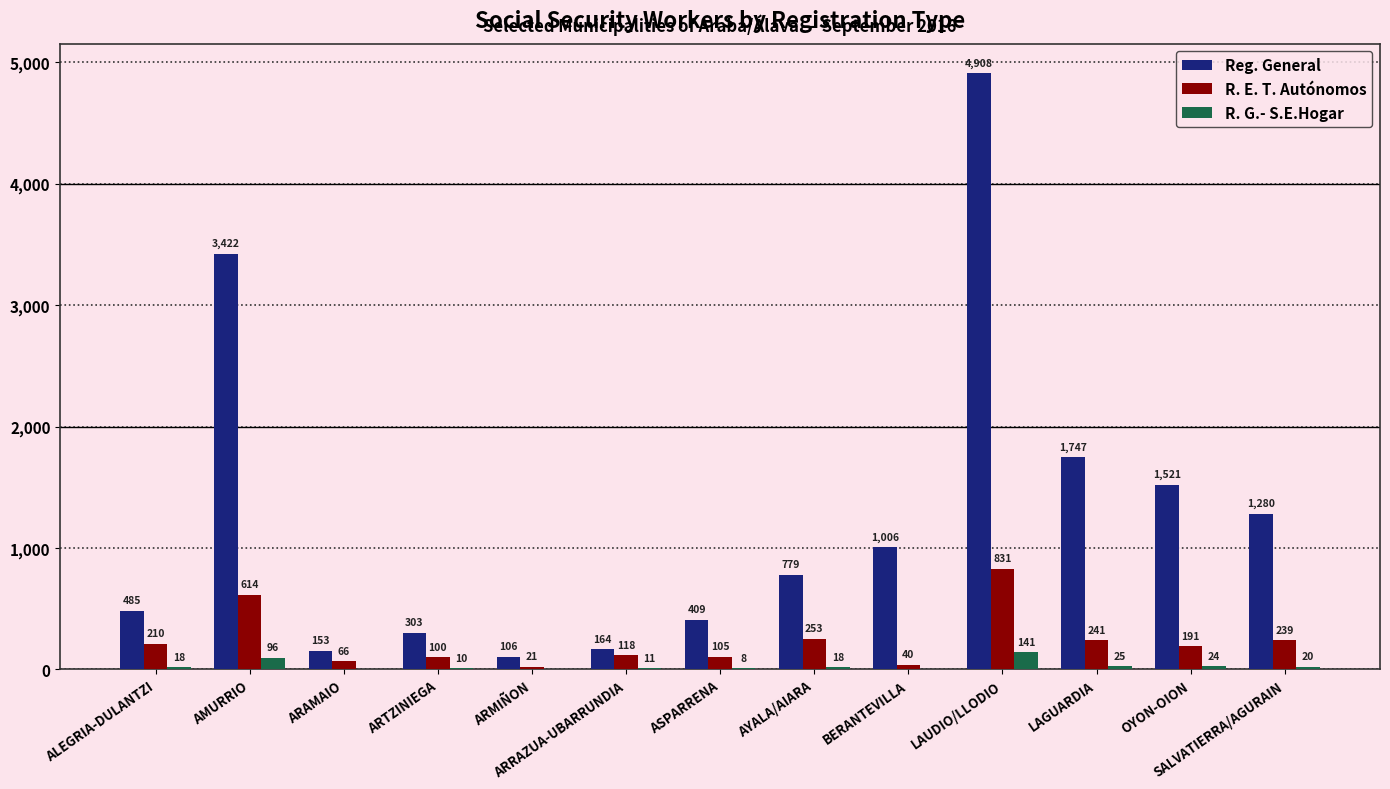

At which label does Reg. General reach its peak?

LAUDIO/LLODIO